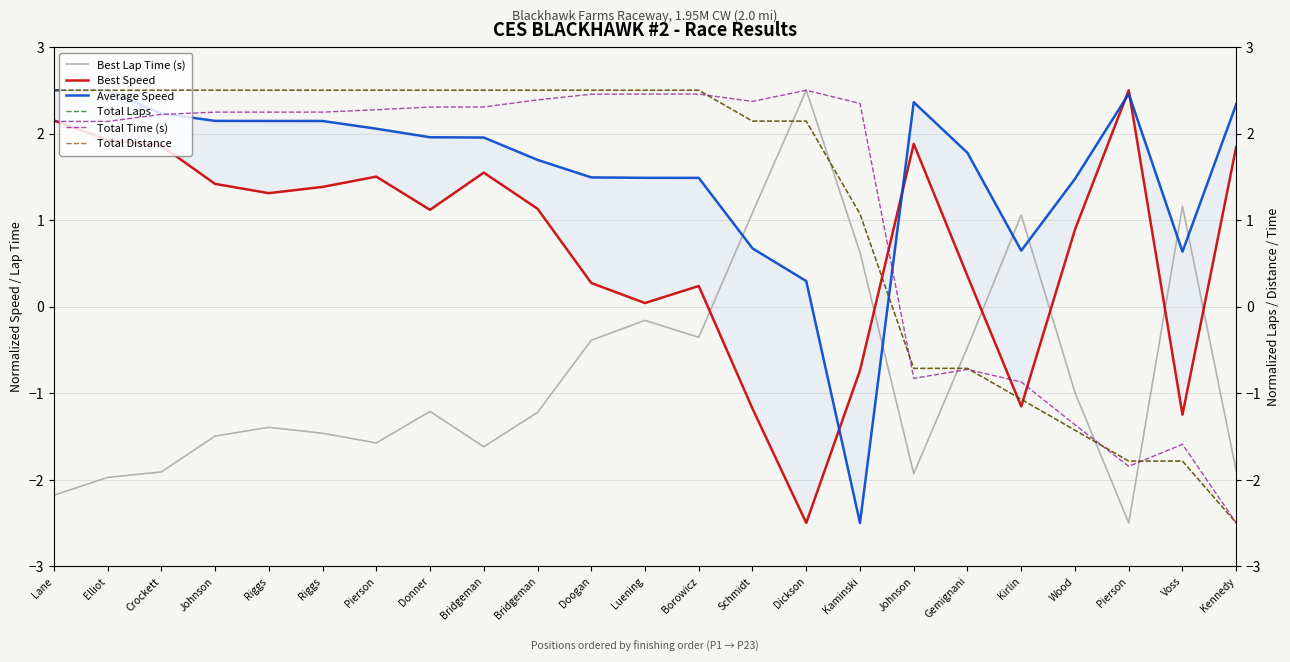

True or false: Average Speed has a value of 0.6 at Voss.

True